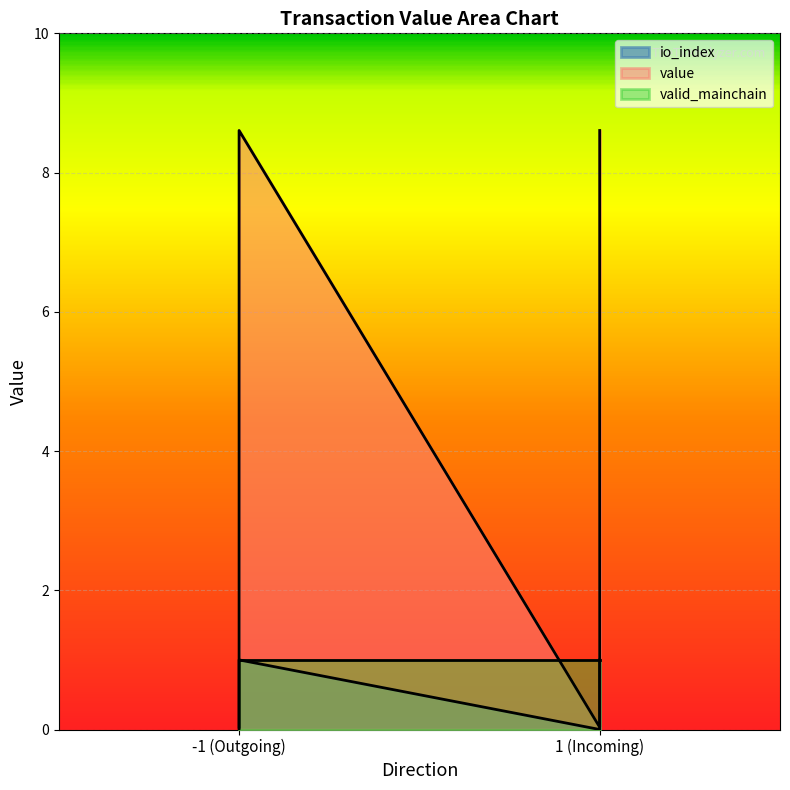

True or false: value has a value of 8.6 at 1 (Incoming).

True